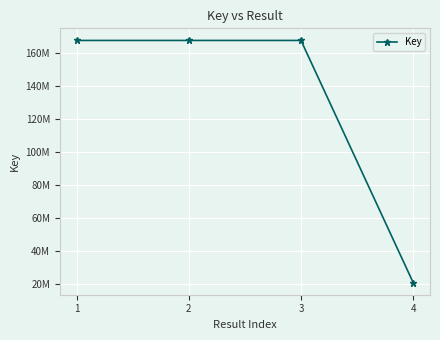

What is the value of the 3rd point from the left?

167442171